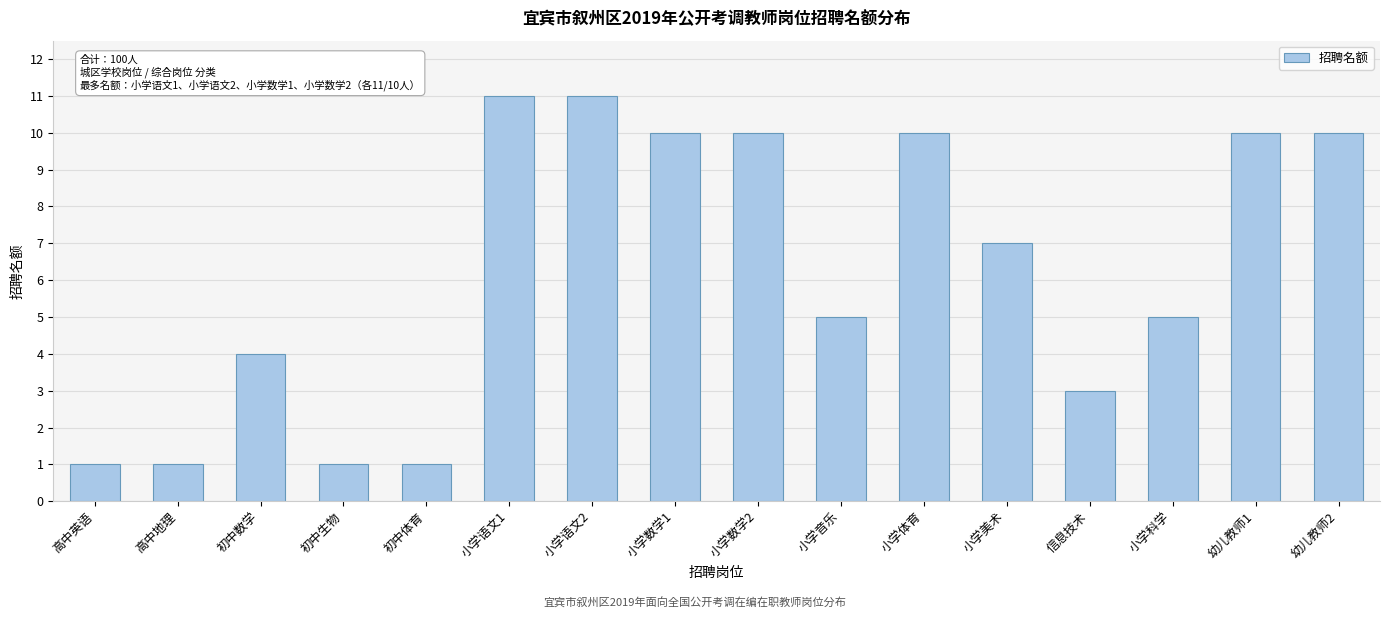

What is the sum of the values at 小学美术 and 小学音乐?

12